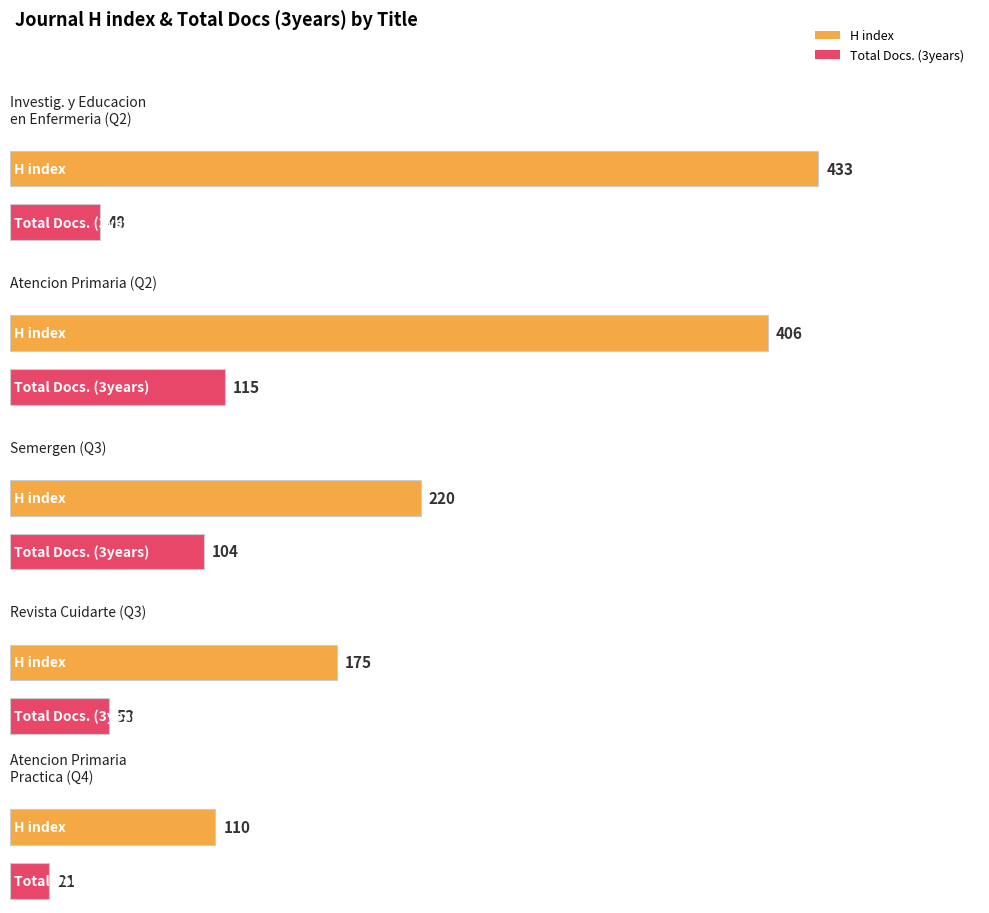

Does the chart contain any negative values?

No